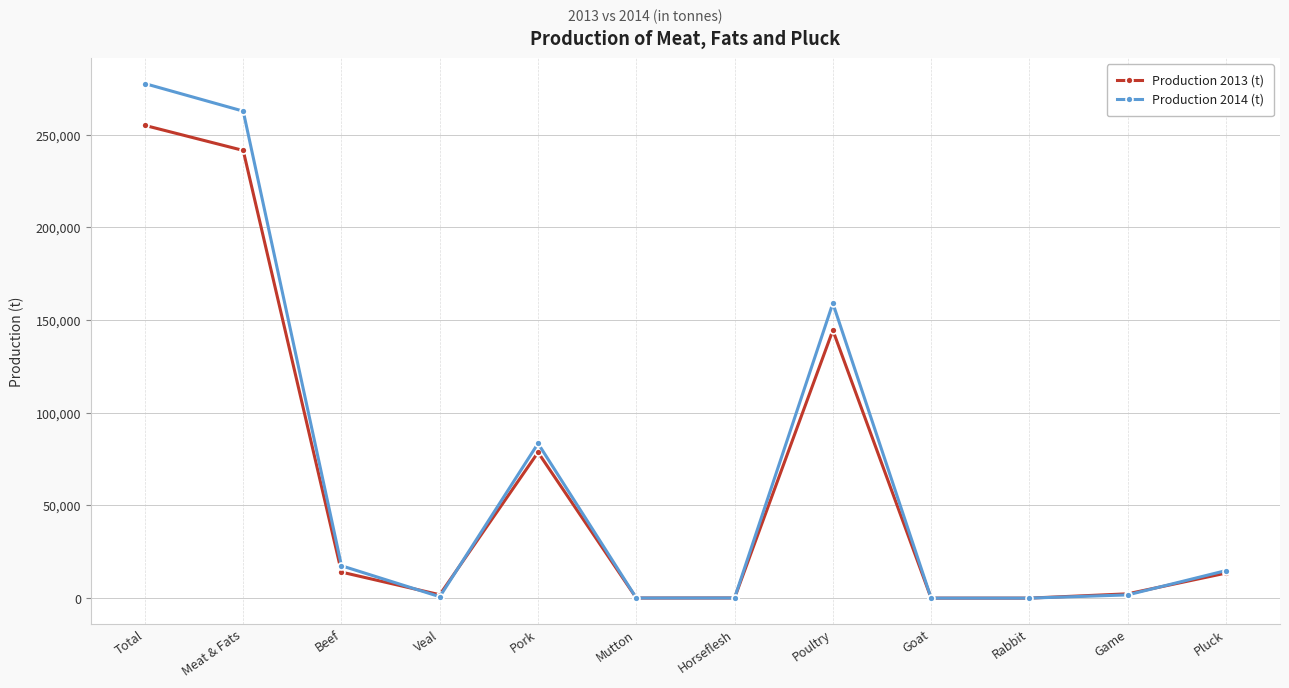

True or false: Production 2014 (t) has more than 0 points higher than both neighbors.

True